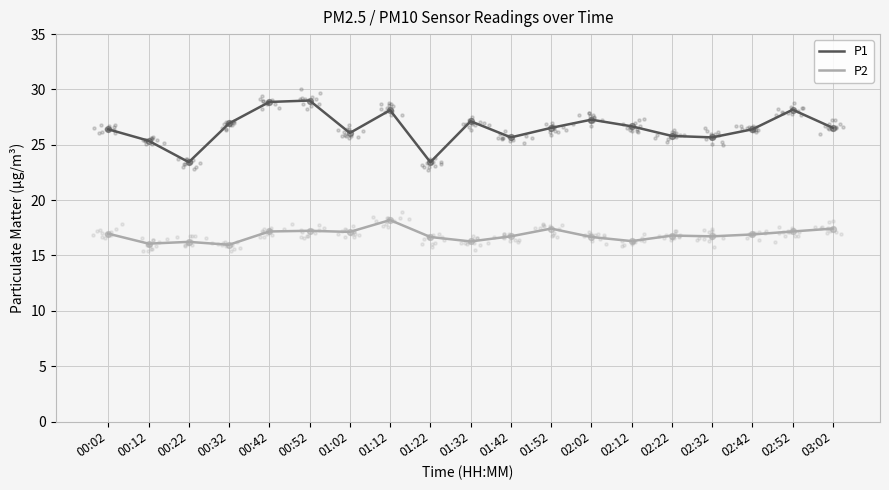

What is the total value across all series at 02:22?

42.6